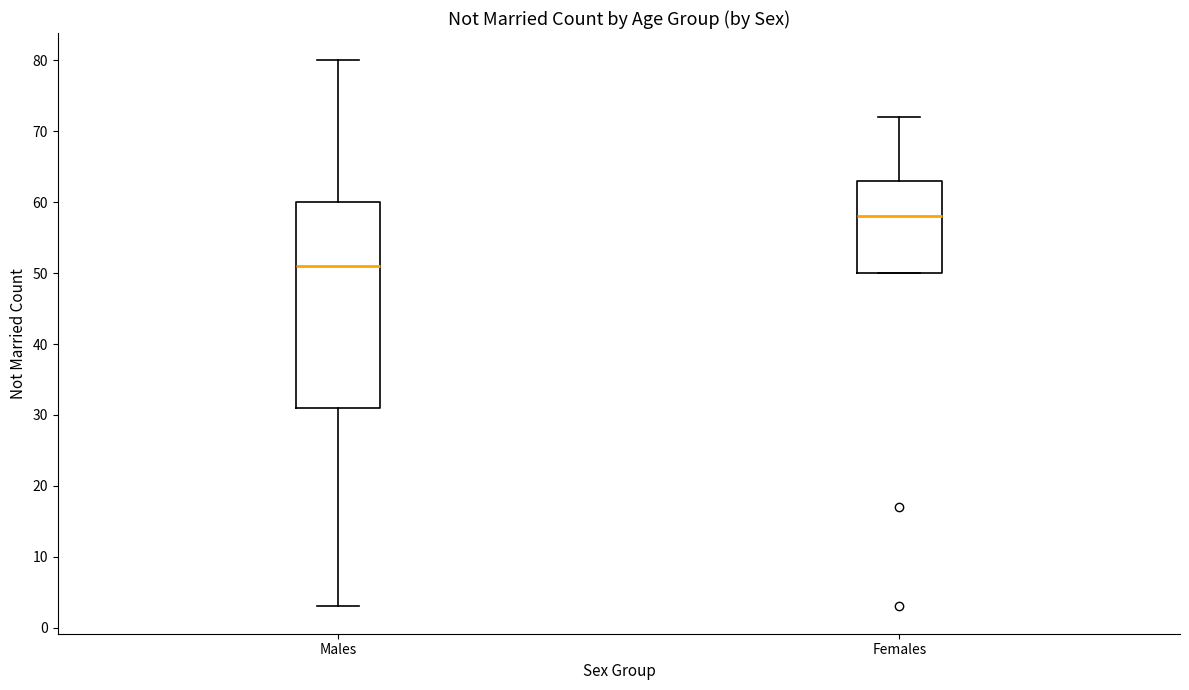

Which box has the highest median line?

Females